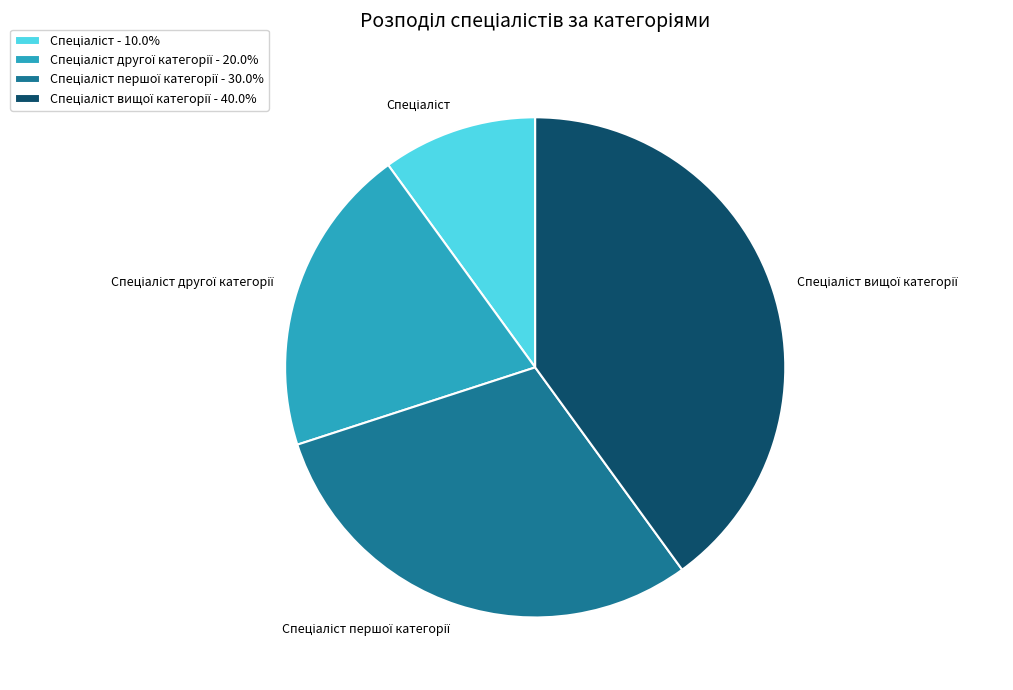

Is there any slice that represents more than half of the pie?

No